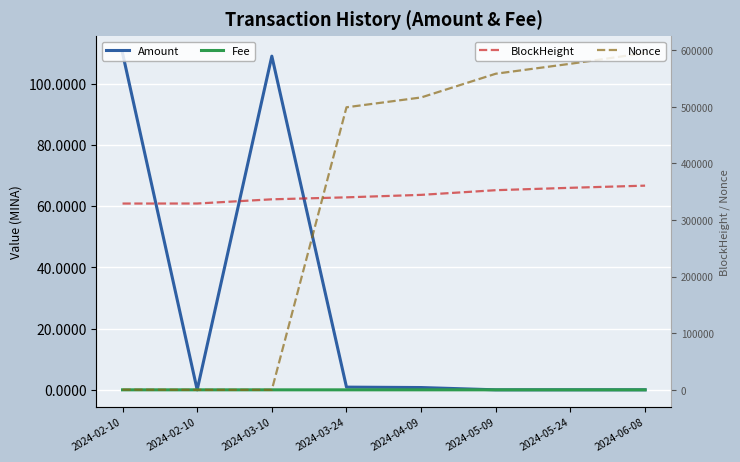

True or false: Fee and Amount intersect in this chart.

True